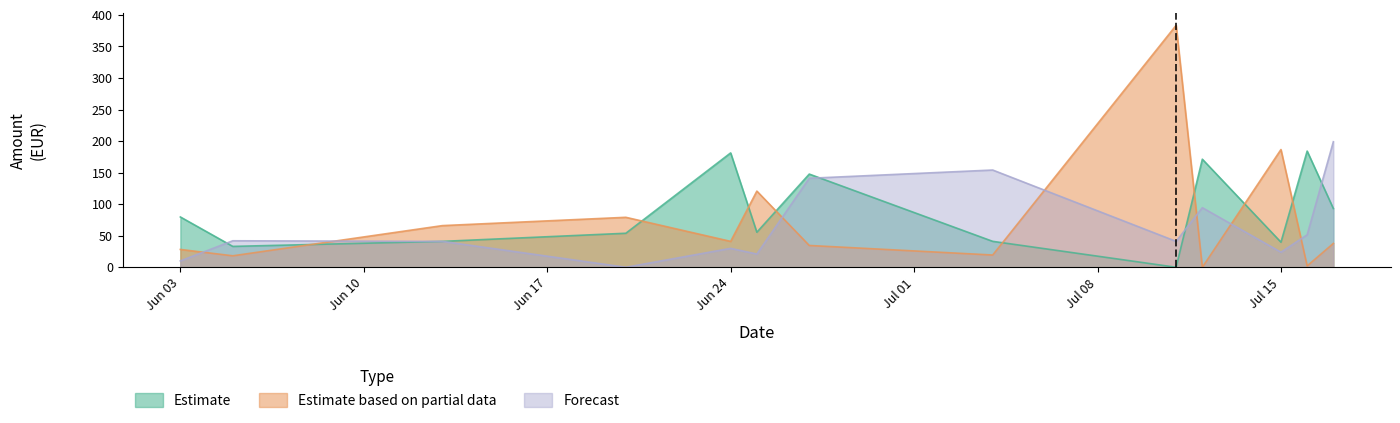

Reading left to right, list all the values displayed in this chart.

Estimate: 79.7	33.1	41.0	53.9	181.3	55.5	147.7	41.1	0.0	171.3	39.8	184.2	93.1
Estimate based on partial data: 28.3	18.2	66.0	79.2	41.0	120.7	34.6	19.4	383.5	0.0	186.6	2.1	37.8
Forecast: 10.1	42.0	41.0	0.0	30.0	21.0	141.1	154.1	41.0	94.5	23.9	51.5	199.0